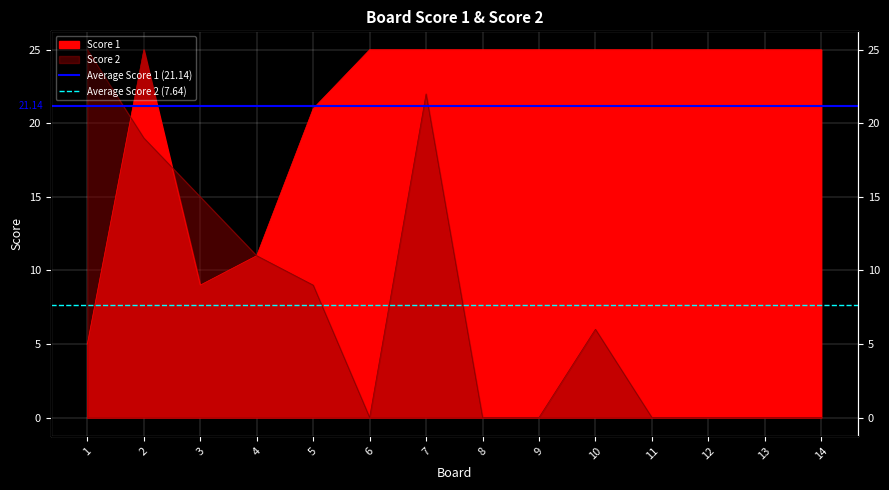

Where is Average Score 2 (7.64) nearest to the value 7?

1